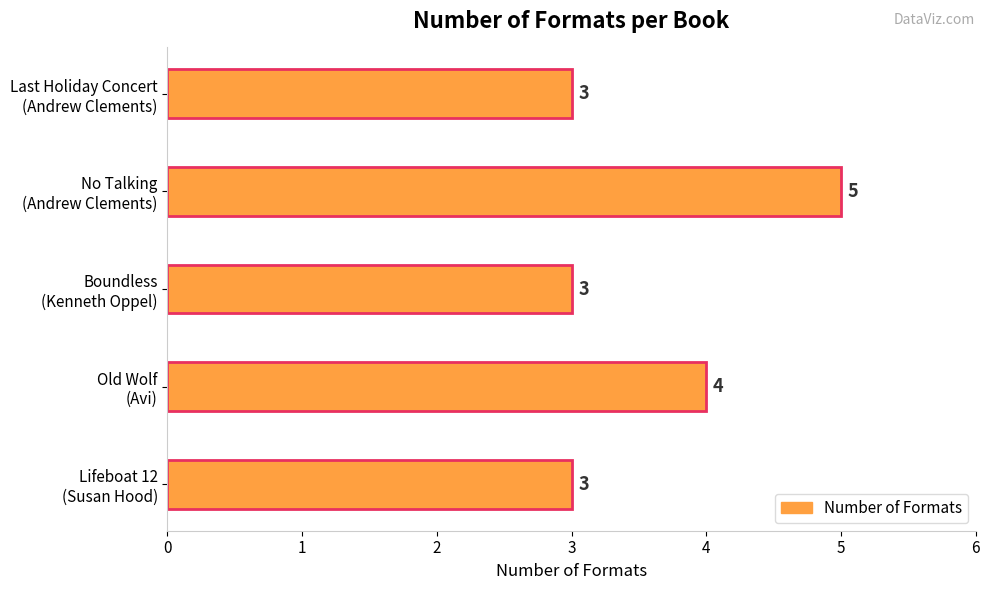

Reading bottom to top, list all the values displayed in this chart.

3	4	3	5	3